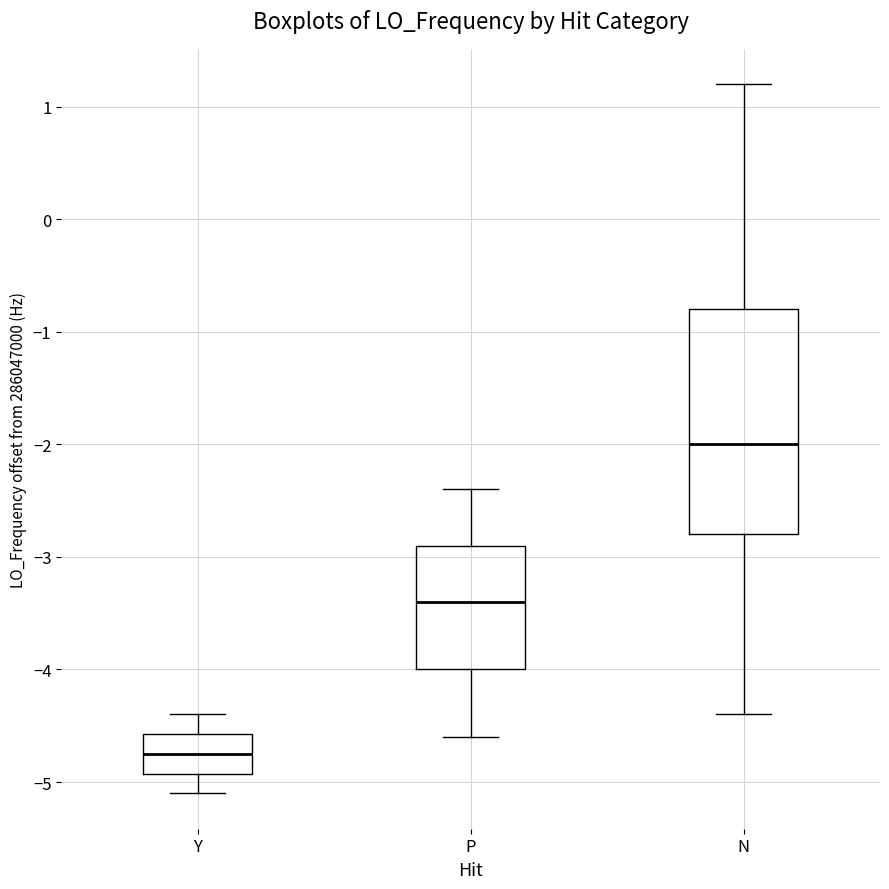

Reading left to right, transcribe this box plot: for each box, give where its median line is, the range the box spans, and where its two whiskers end, as read against the y-axis. The values are not printed on the chart, so give them approximately, as read against the axis.

Y: median -4.7, box -4.9 to -4.6, whiskers -5.1 to -4.4
P: median -3.4, box -4.0 to -2.9, whiskers -4.6 to -2.4
N: median -2.0, box -2.8 to -0.8, whiskers -4.4 to 1.2